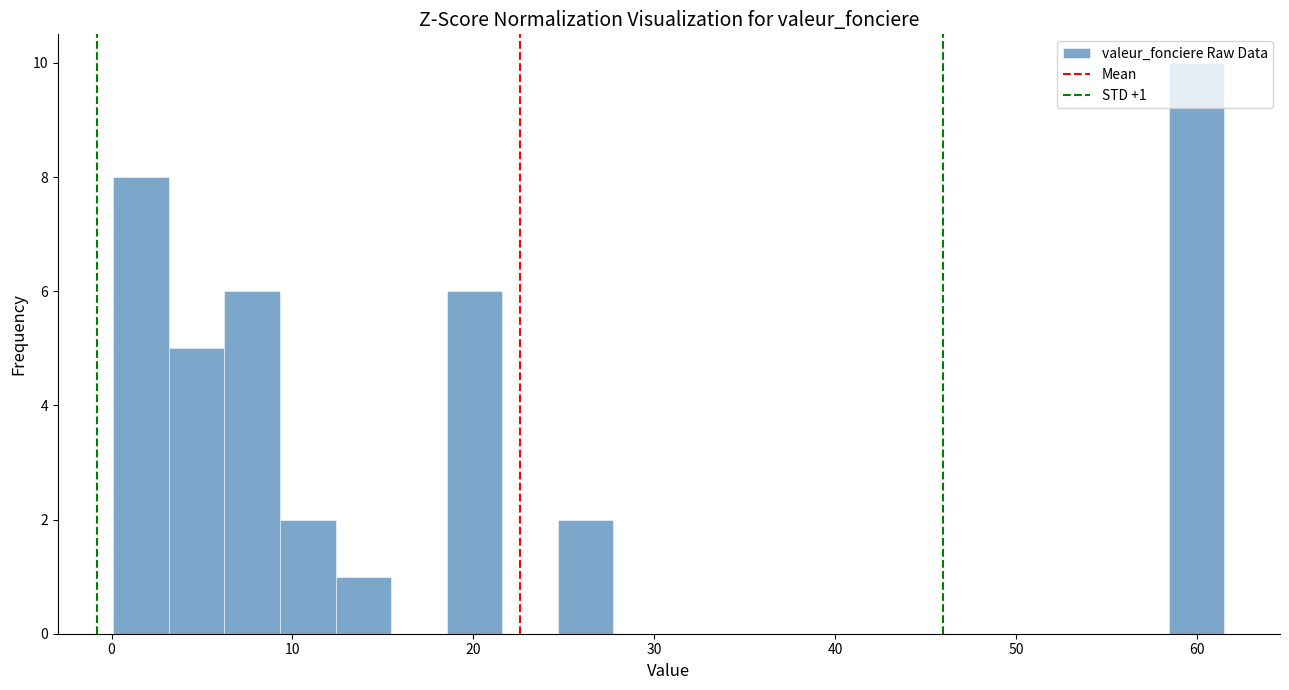

Read against the x-axis, roughly where is the centre of the tallest bar?

60